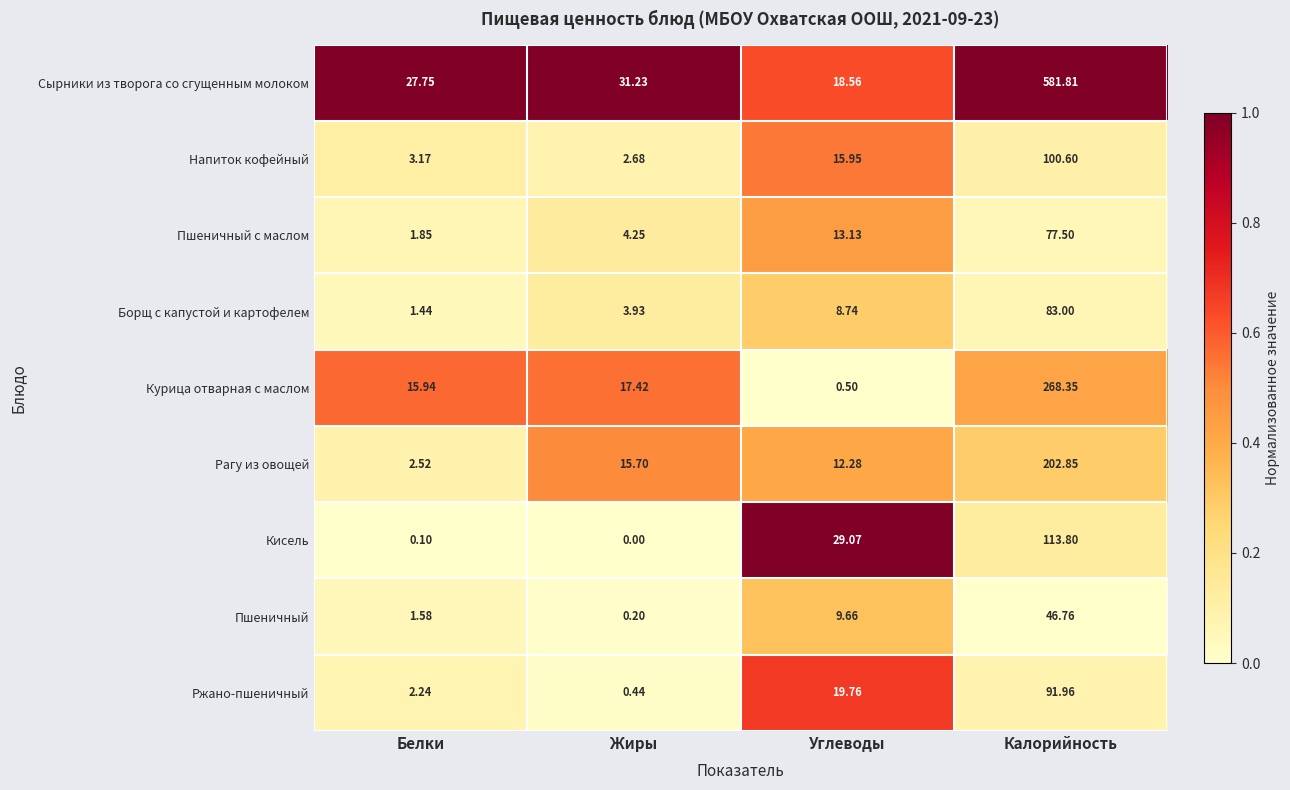

Rank the series by their maximum value, from highest to lowest.

Сырники из творога со сгущенным молоком, Курица отварная с маслом, Рагу из овощей, Кисель, Напиток кофейный, Ржано-пшеничный, Борщ с капустой и картофелем, Пшеничный с маслом, Пшеничный